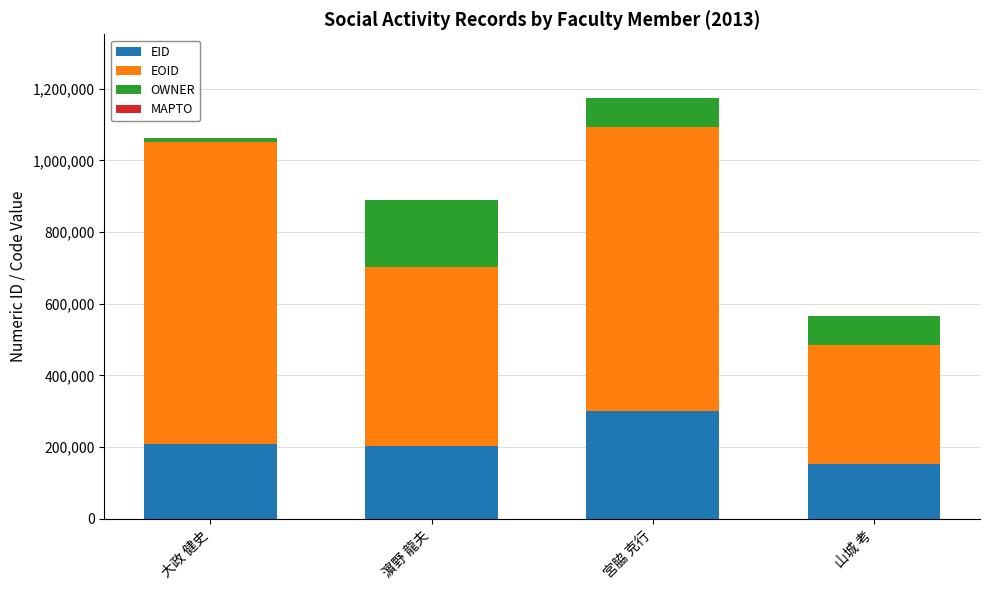

What is the maximum value for EID?

301161